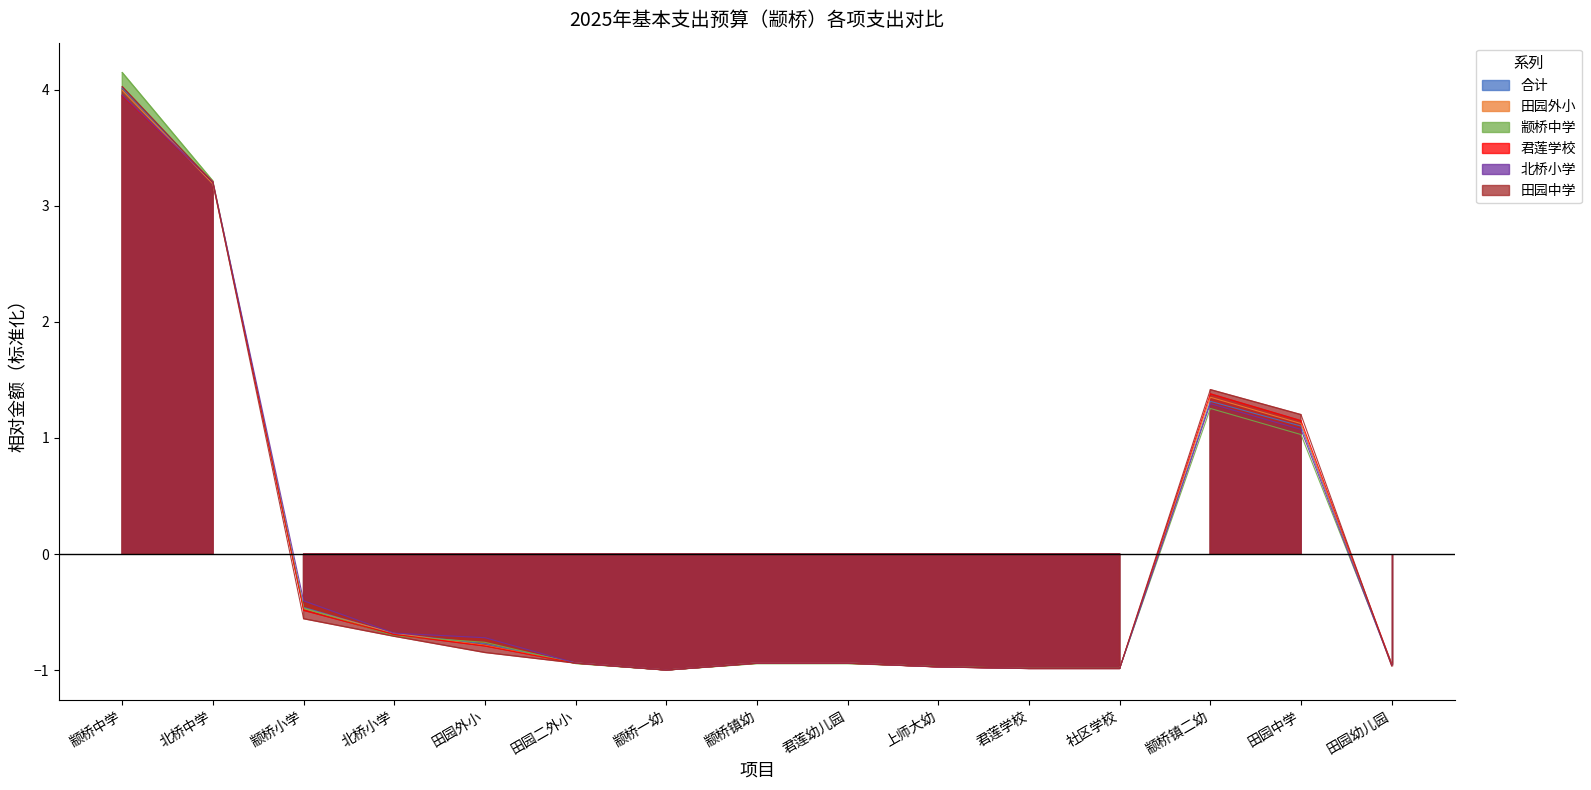

Does the chart have visible grid lines?

No